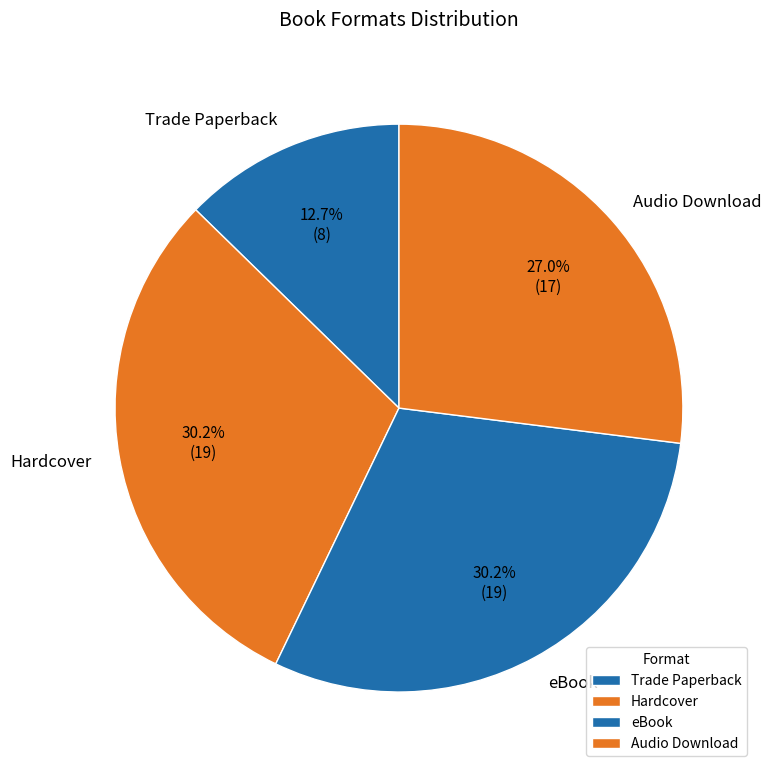

Does Audio Download represent more than half of the total?

No